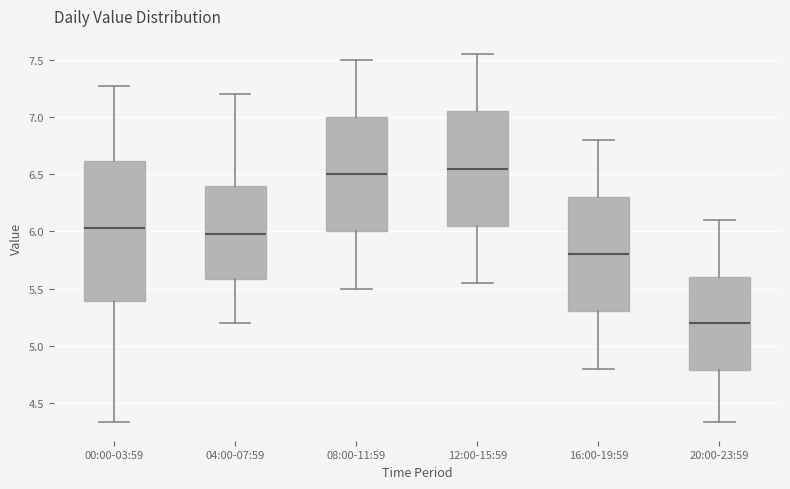

Reading left to right, read every box against the y-axis: the position of its median line, the range the box covers, and the ends of its whiskers. The values are not printed on the chart, so give them approximately, as read against the axis.

00:00-03:59: median 6.05, box 5.40 to 6.60, whiskers 4.35 to 7.25
04:00-07:59: median 6.00, box 5.60 to 6.40, whiskers 5.20 to 7.20
08:00-11:59: median 6.50, box 6.00 to 7.00, whiskers 5.50 to 7.50
12:00-15:59: median 6.55, box 6.05 to 7.05, whiskers 5.55 to 7.55
16:00-19:59: median 5.80, box 5.30 to 6.30, whiskers 4.80 to 6.80
20:00-23:59: median 5.20, box 4.80 to 5.60, whiskers 4.35 to 6.10